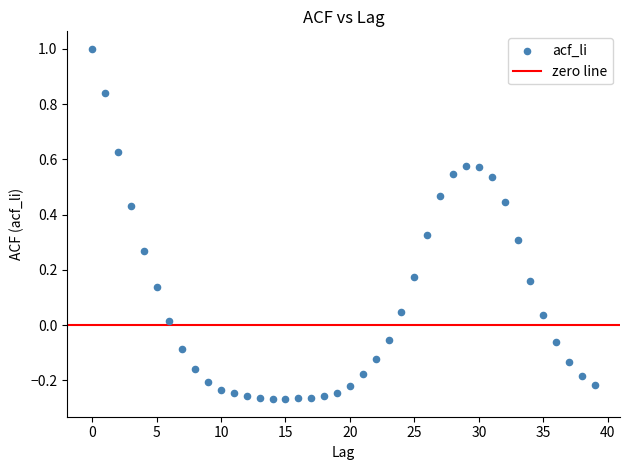

What is the range of Y values (max minus min)?

1.3